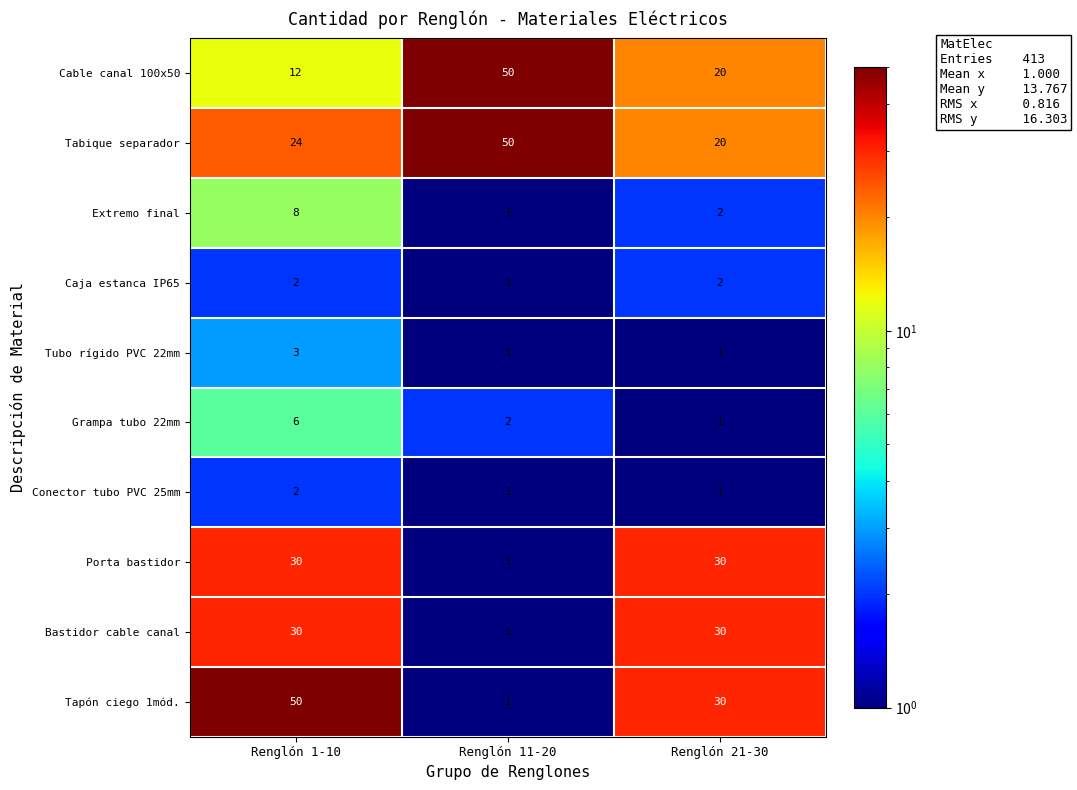

List the labels in order of Cable canal 100x50 value, smallest first.

Renglón 1-10, Renglón 21-30, Renglón 11-20